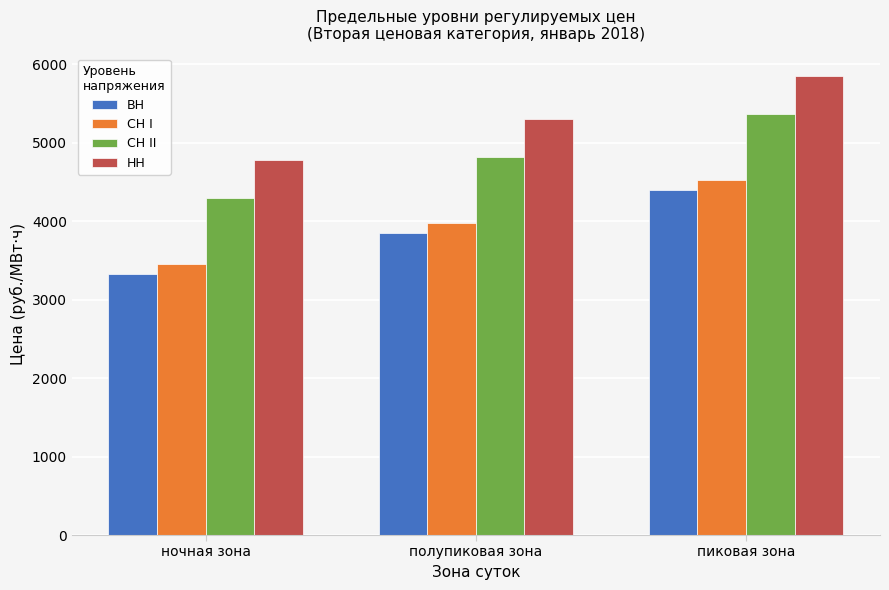

What is the label of the 2nd bar from the right?

полупиковая зона